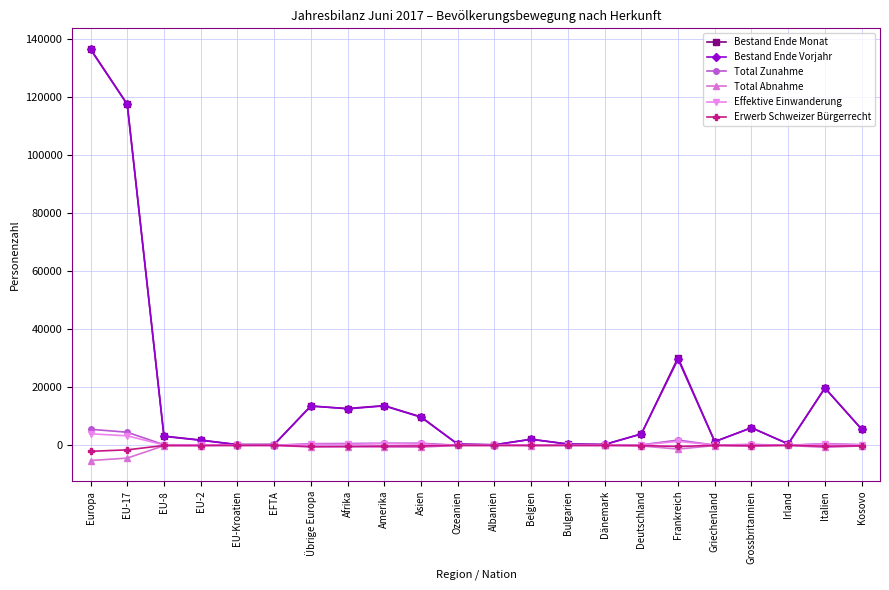

What is the maximum value shown in the chart?

136463